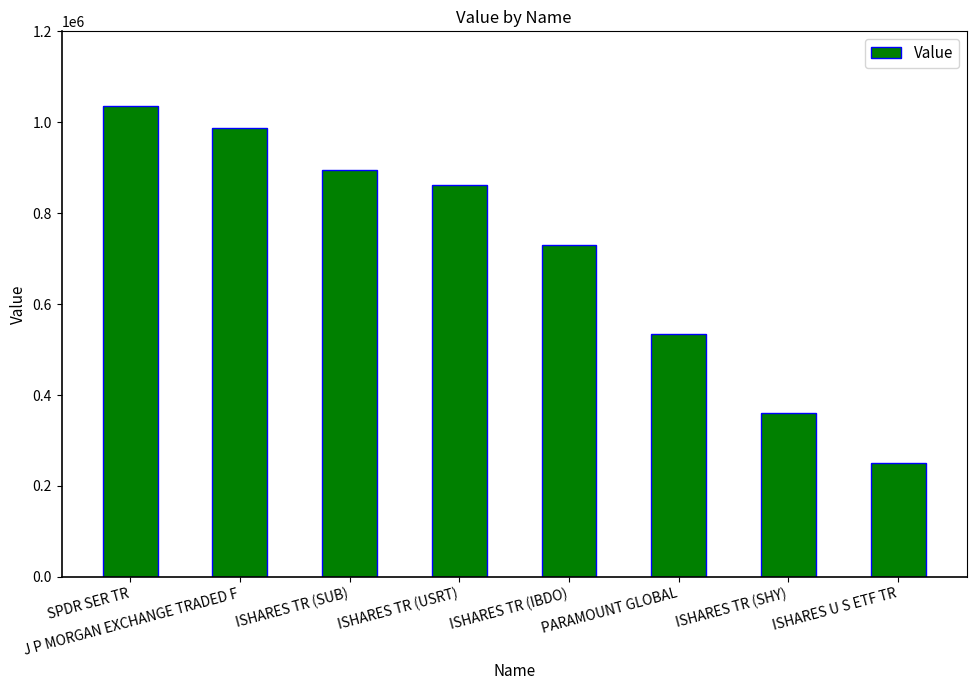

Rank the categories by value from highest to lowest.

SPDR SER TR, J P MORGAN EXCHANGE TRADED F, ISHARES TR (SUB), ISHARES TR (USRT), ISHARES TR (IBDO), PARAMOUNT GLOBAL, ISHARES TR (SHY), ISHARES U S ETF TR